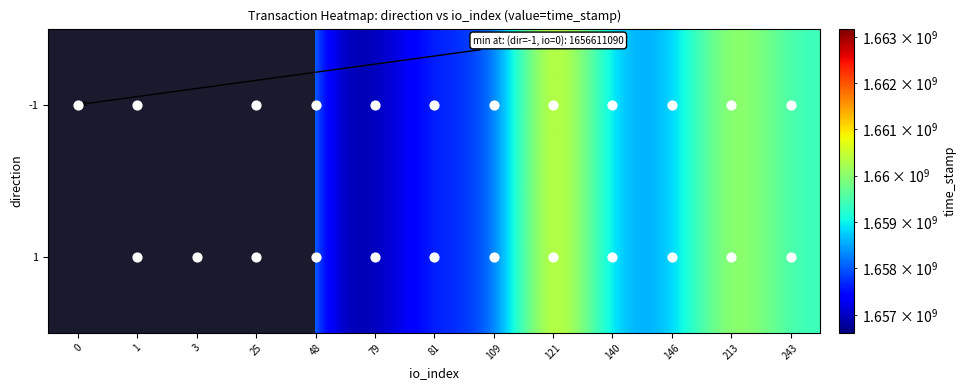

What is the difference between the maximum and second lowest values in the 1 series?

6129265.0